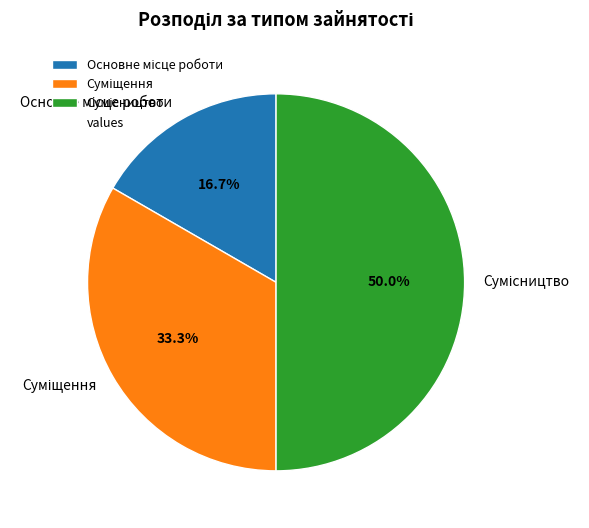

How many slices are in this pie chart?

3